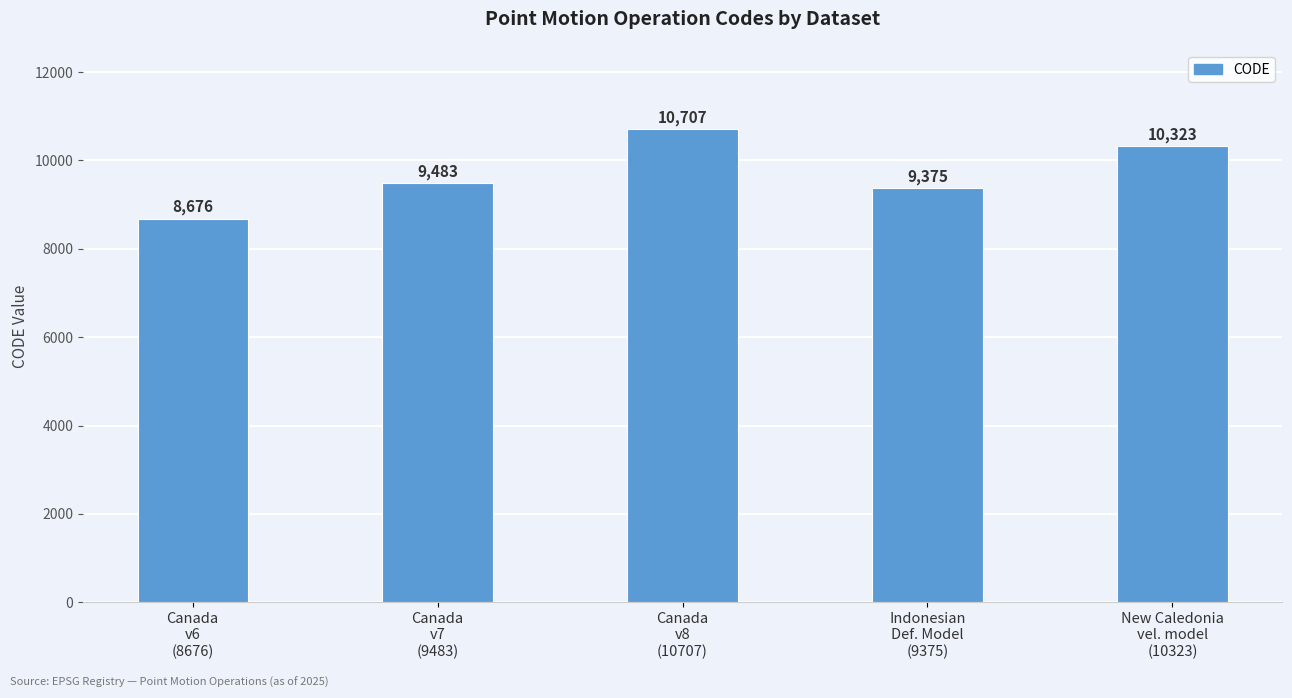

Is it true that the value at New Caledonia
vel. model
(10323) is 10323?

True